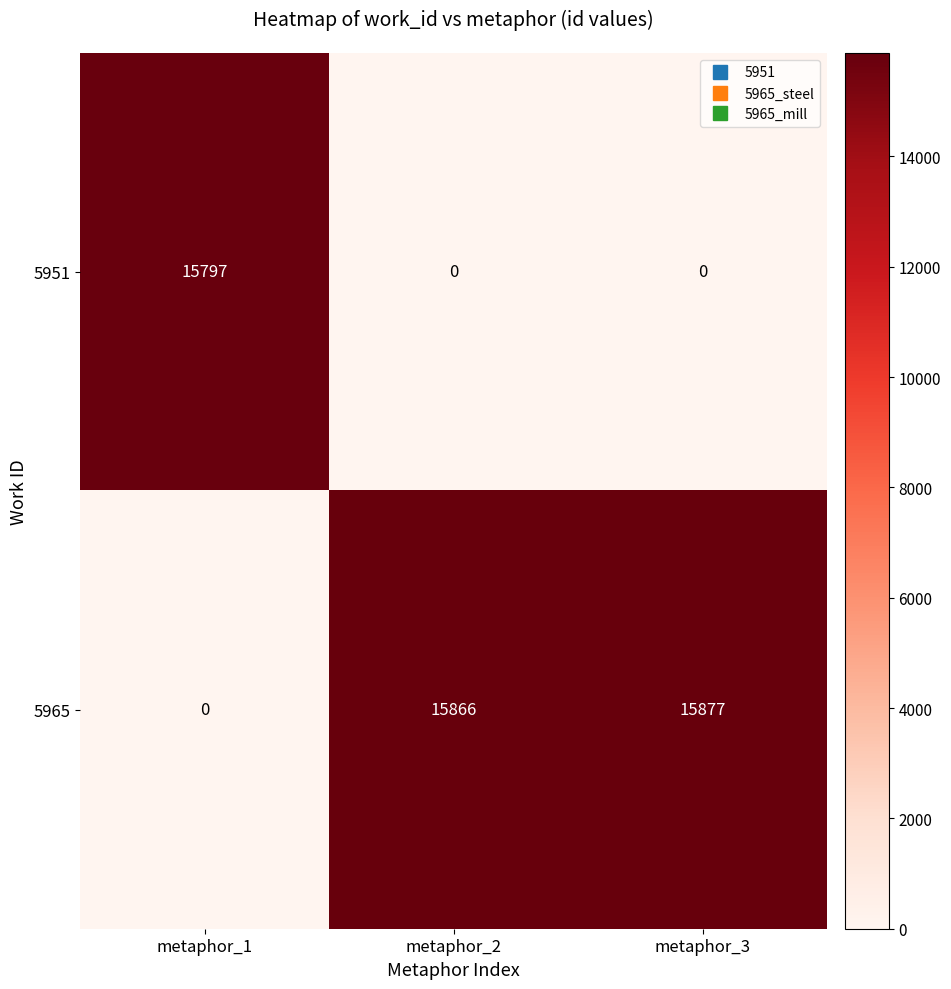

Between metaphor_1 and metaphor_3, which series saw the biggest shift?

5965